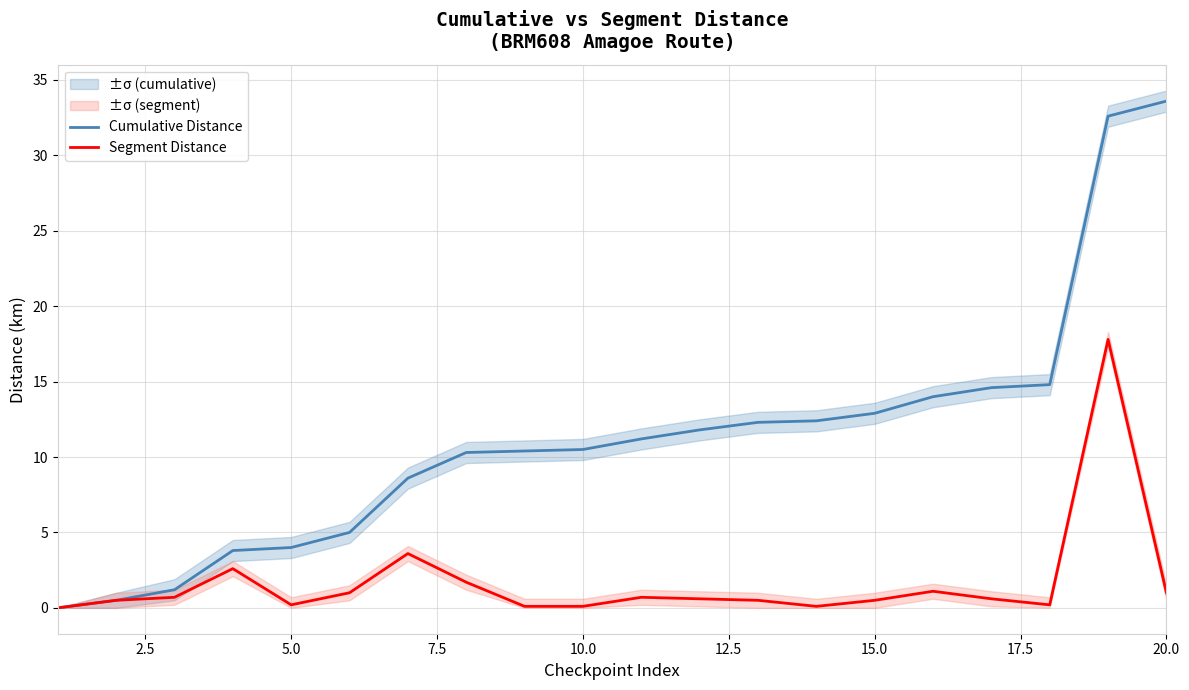

True or false: Cumulative Distance has a value of 10.5 at 10.0.

True